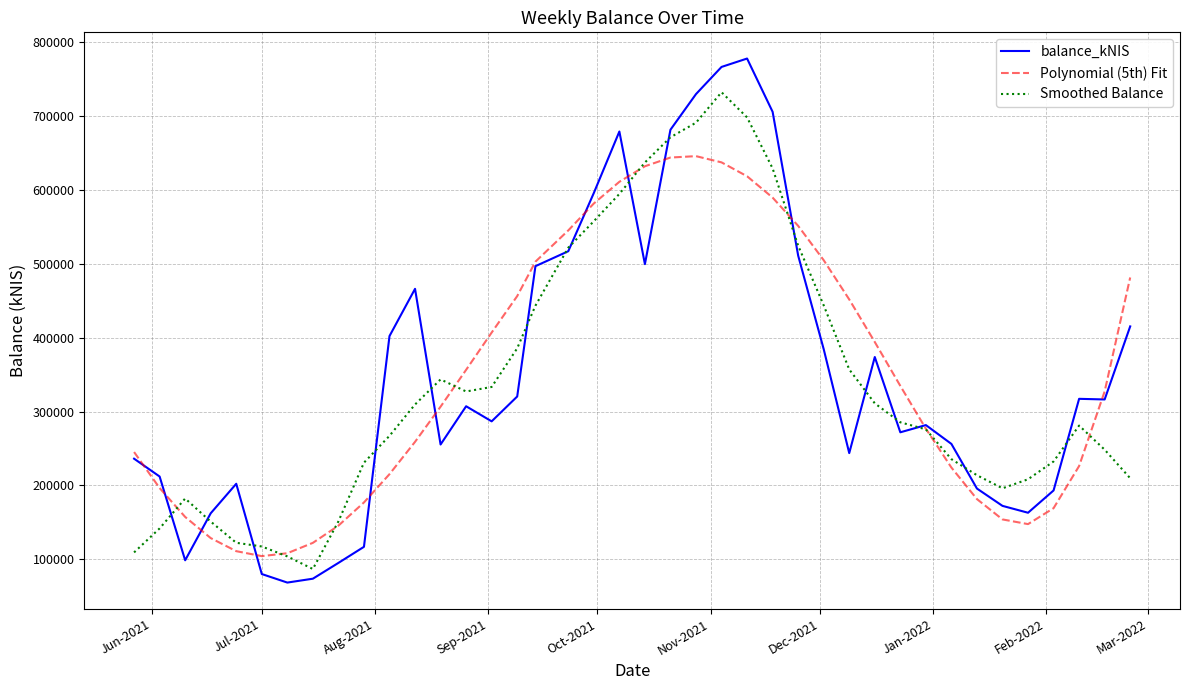

True or false: Smoothed Balance and balance_kNIS intersect in this chart.

True